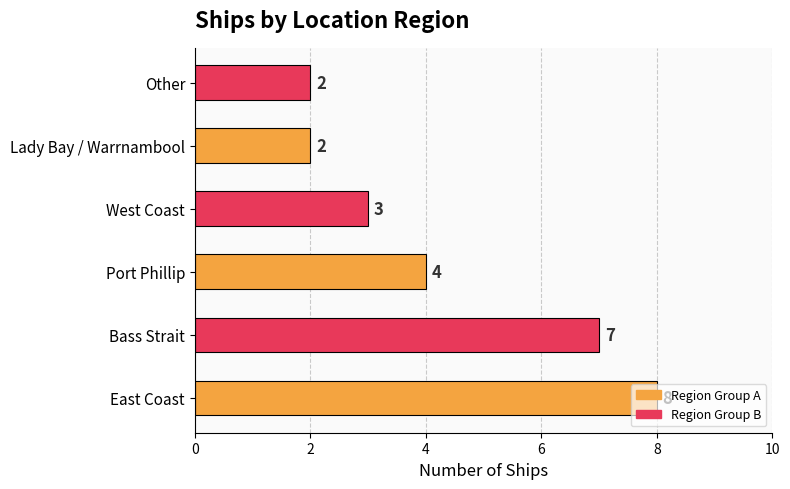

Which category has the highest value across all series?

East Coast